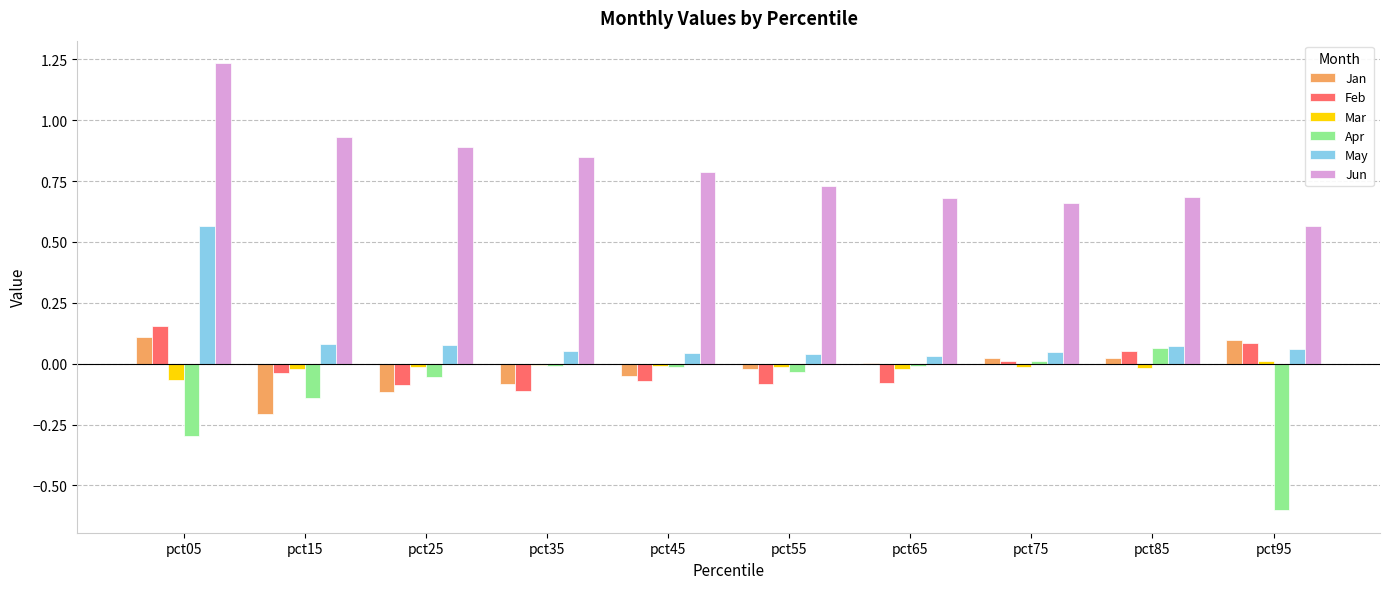

What are all the series names shown in the legend?

Jan, Feb, Mar, Apr, May, Jun